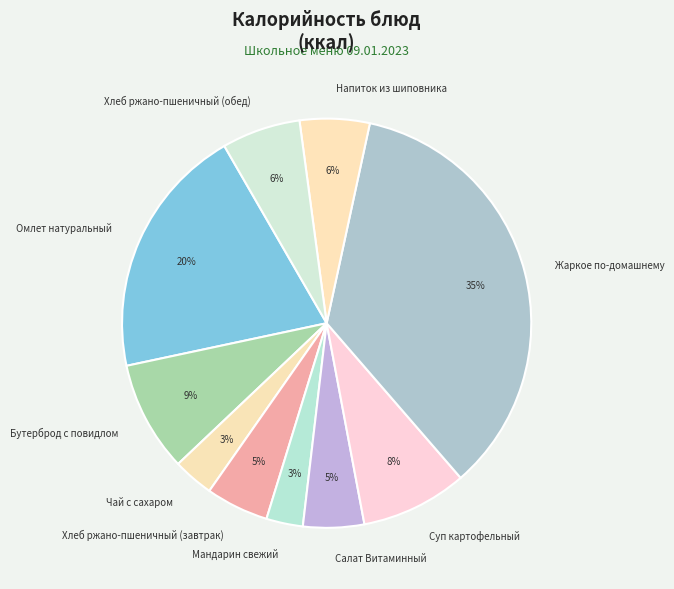

Is it true that Суп картофельный is 8% of the pie?

True